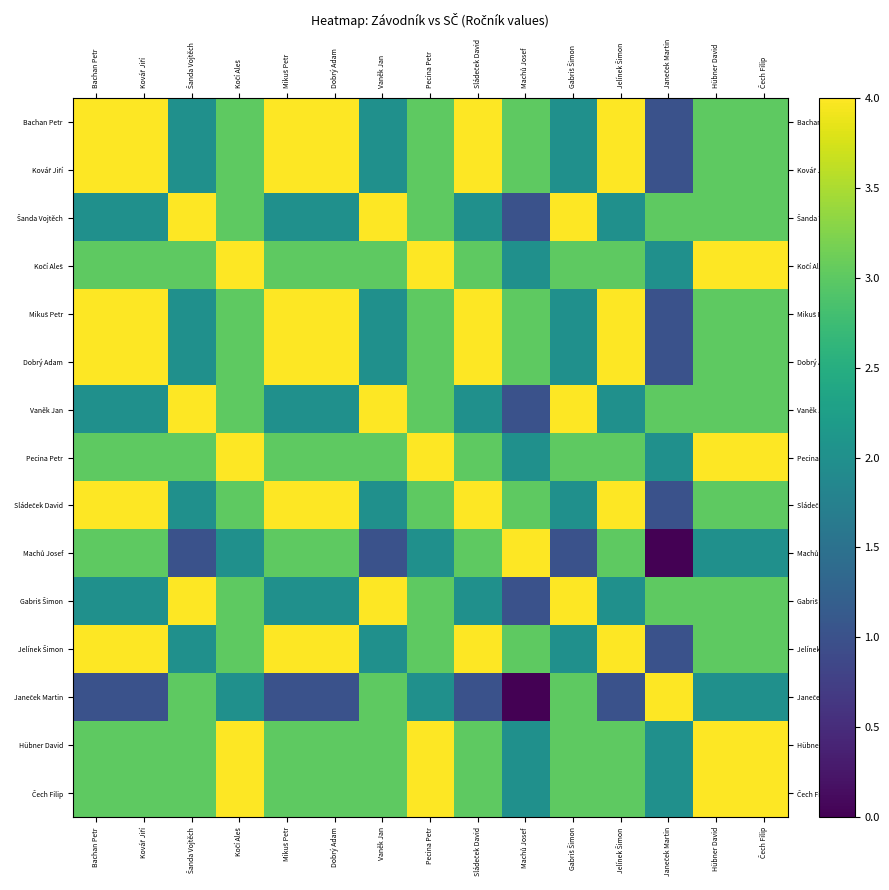

What is the difference between the highest and lowest values at Gabriš Šimon?

3